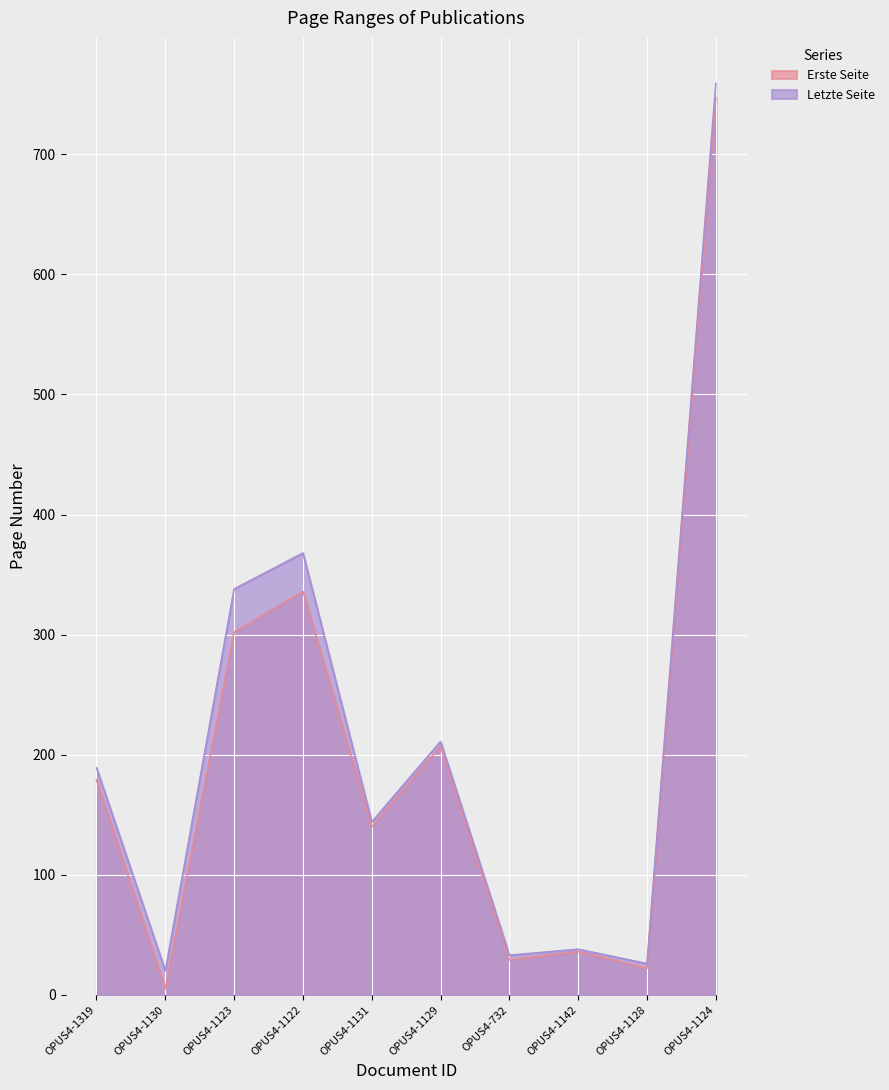

How many lines are shown in the chart?

2